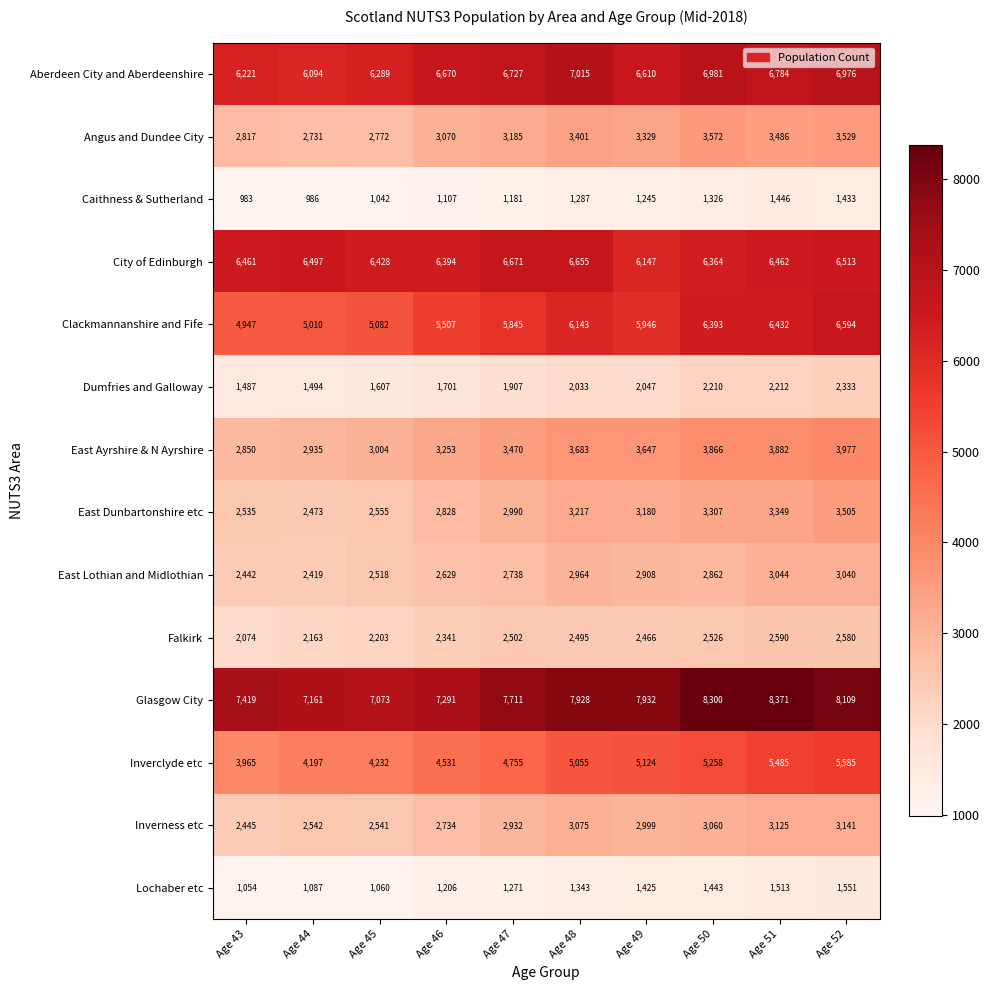

What is the average value of the Aberdeen City and Aberdeenshire series?

6637